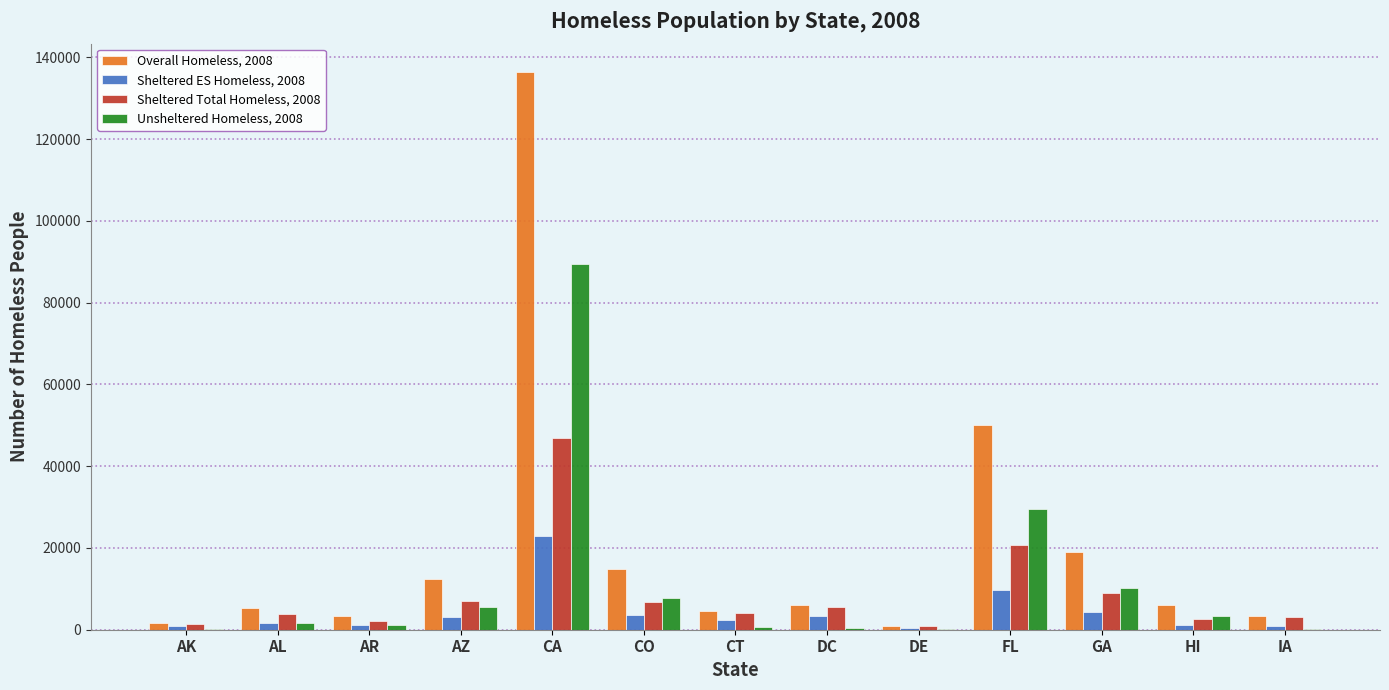

Are the bars horizontal?

No